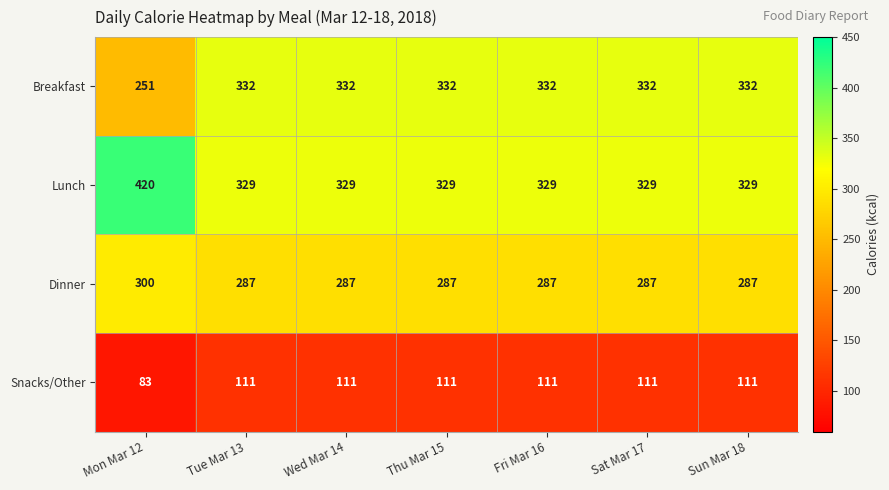

What is the difference between the second highest and minimum values in the Breakfast series?

81